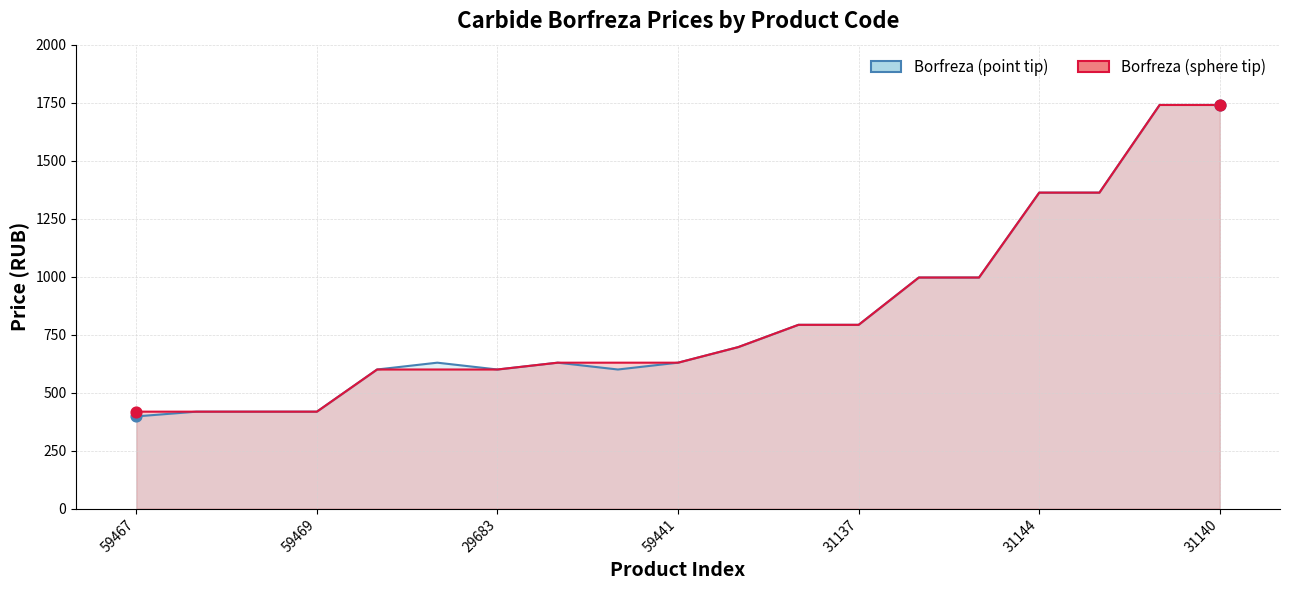

At which category is the sum across all series the highest?

31145